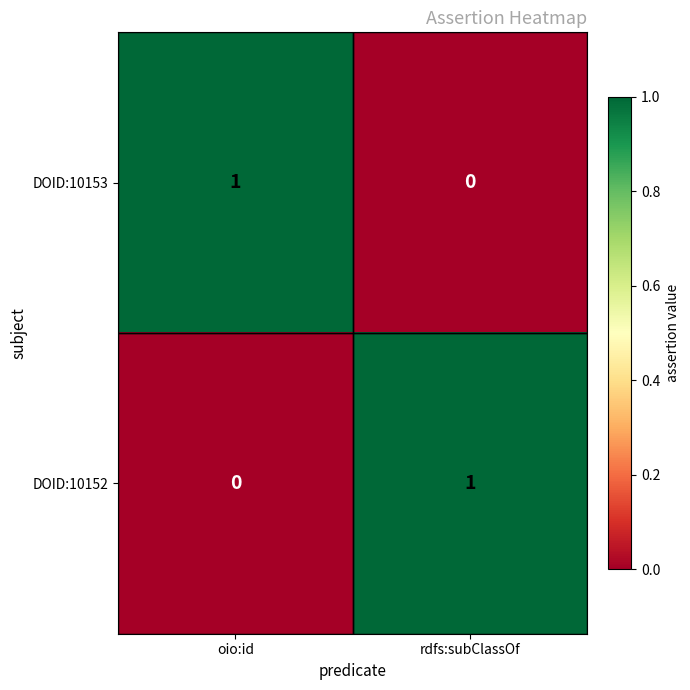

Is it true that DOID:10153 equals 0 at rdfs:subClassOf?

True